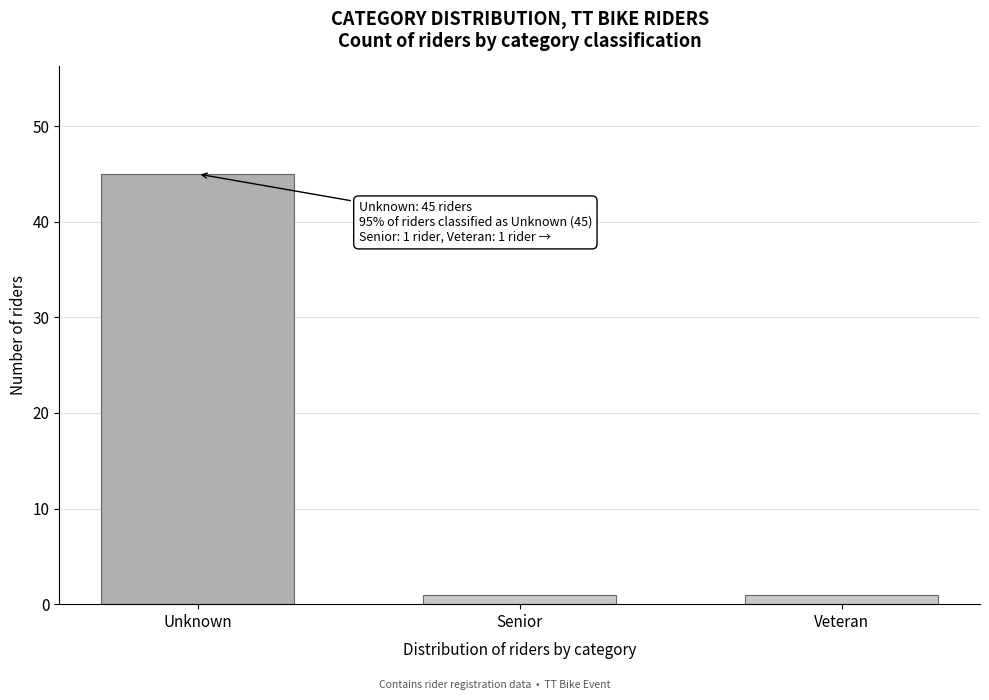

Reading right to left, transcribe all the data shown in this chart.

Veteran=1	Senior=1	Unknown=45